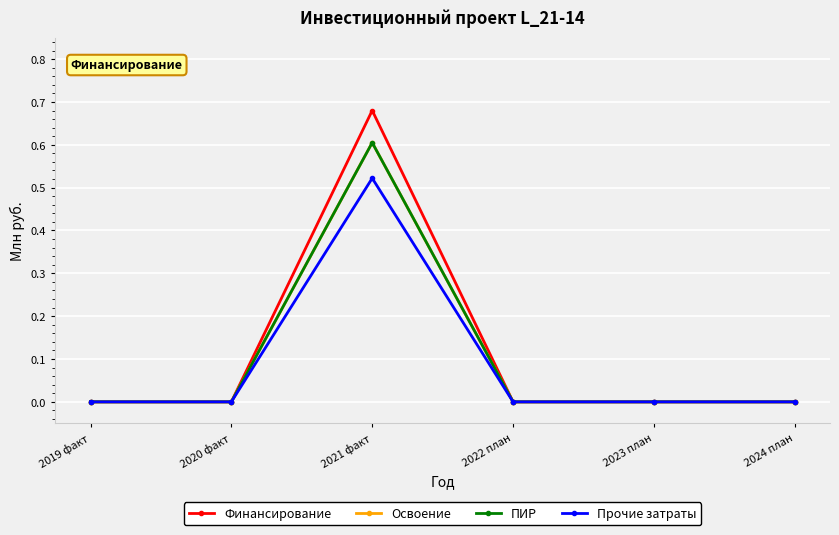

Between 2022 план and 2019 факт, which is larger?

2022 план